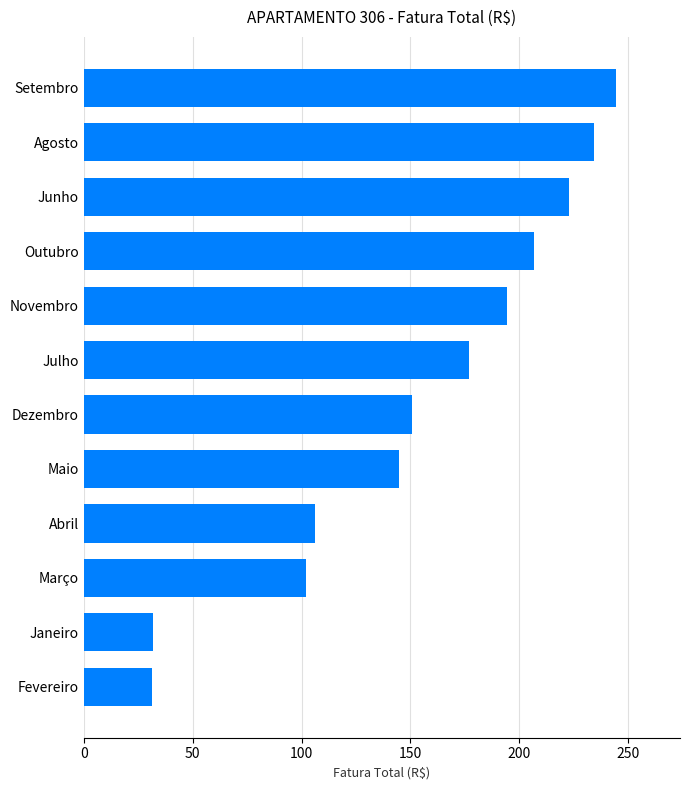

Which label corresponds to the largest value in the chart?

Setembro